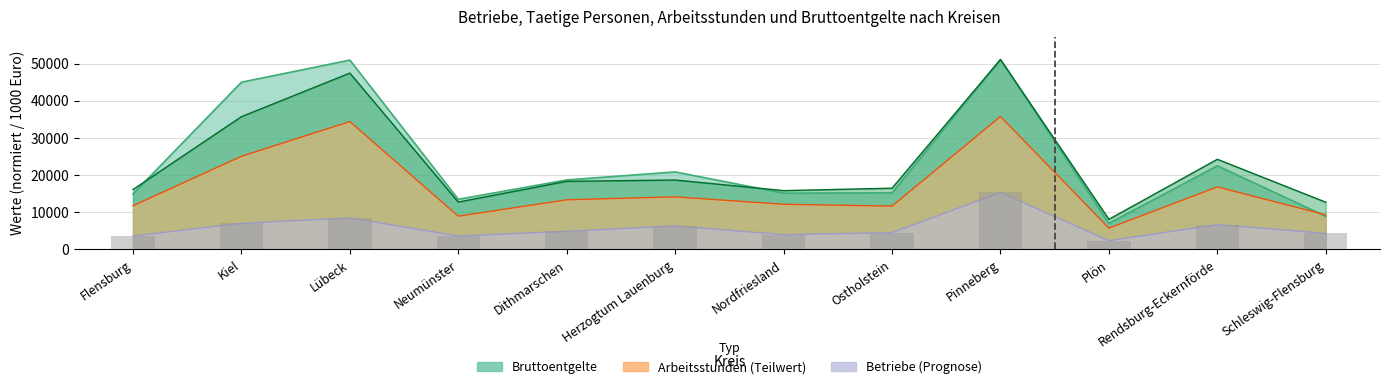

How many data points in Geleistete Arbeitsstunden (1000 Std) are less than 13353?

6